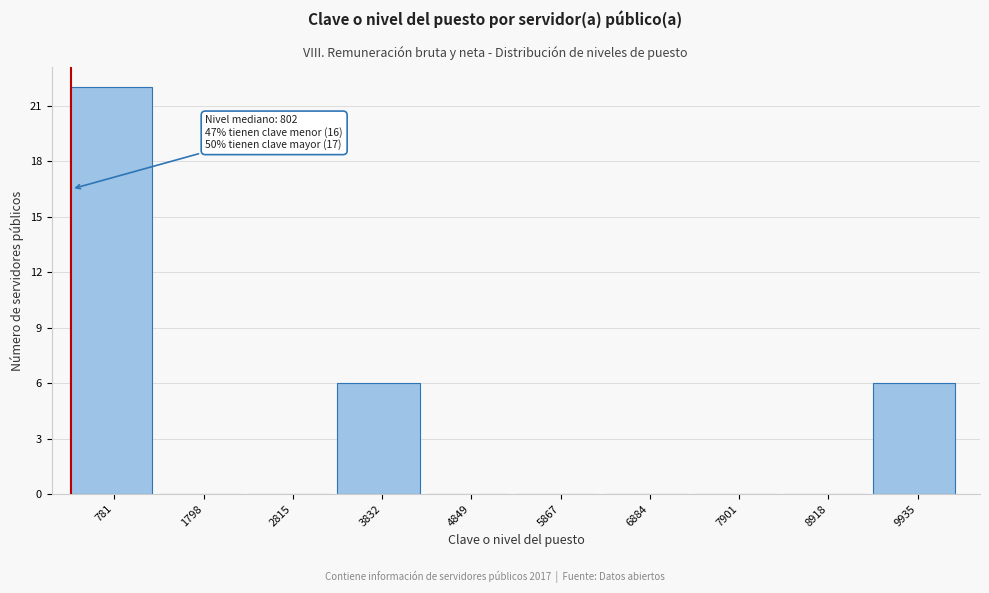

Reading left to right, what are all the values shown in this chart?

781=22	1798=0	2815=0	3832=6	4849=0	5867=0	6884=0	7901=0	8918=0	9935=6